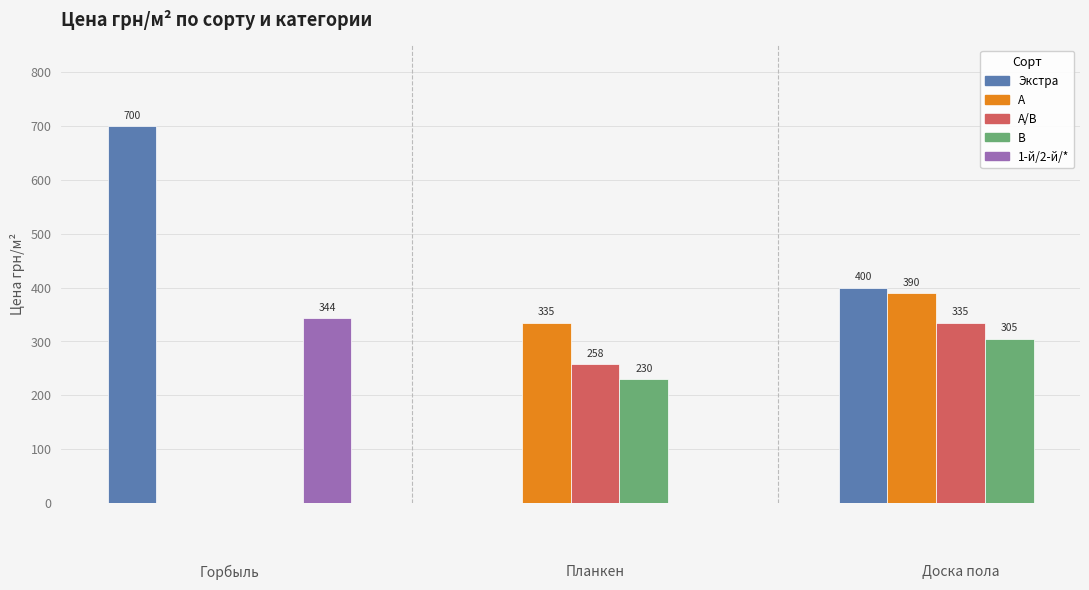

At which label does Горбыль (липа/сосна) reach its peak?

Экстра